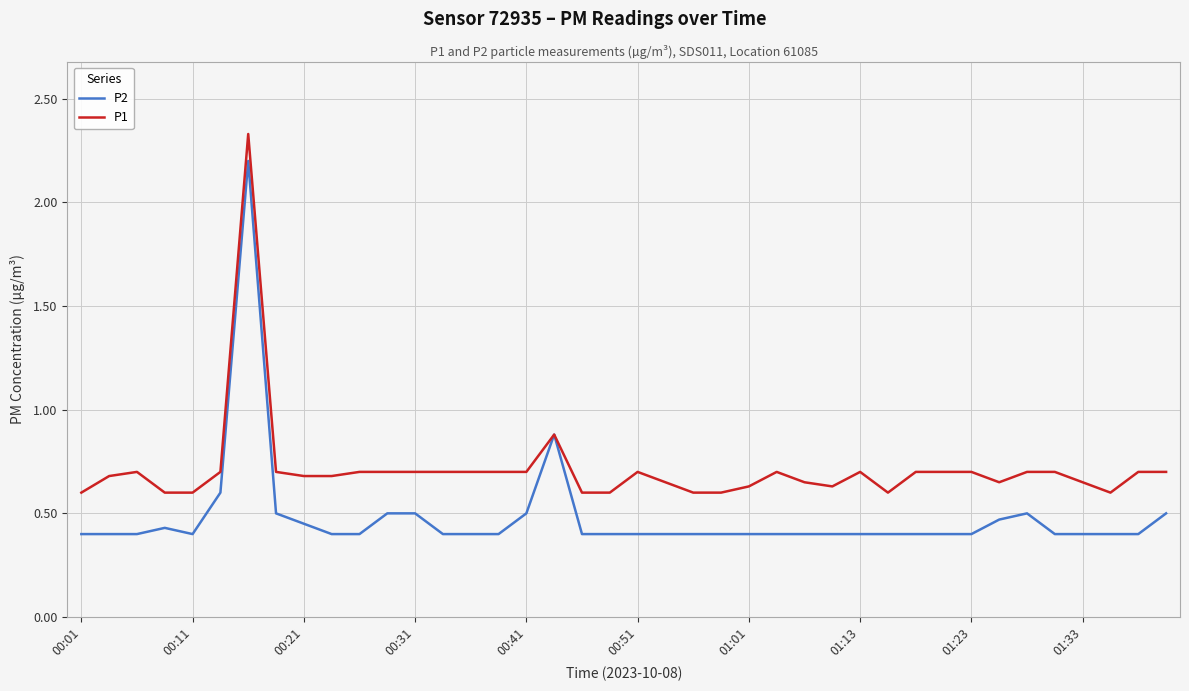

Which series has the largest total across all categories?

P1